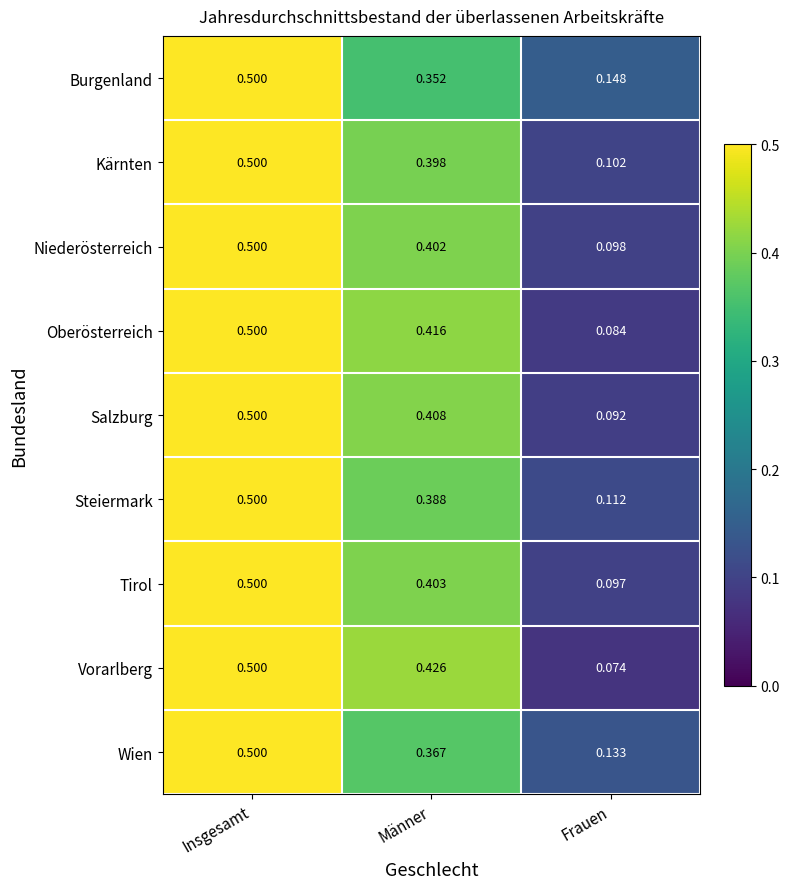

Where is Steiermark nearest to the value 0?

Frauen